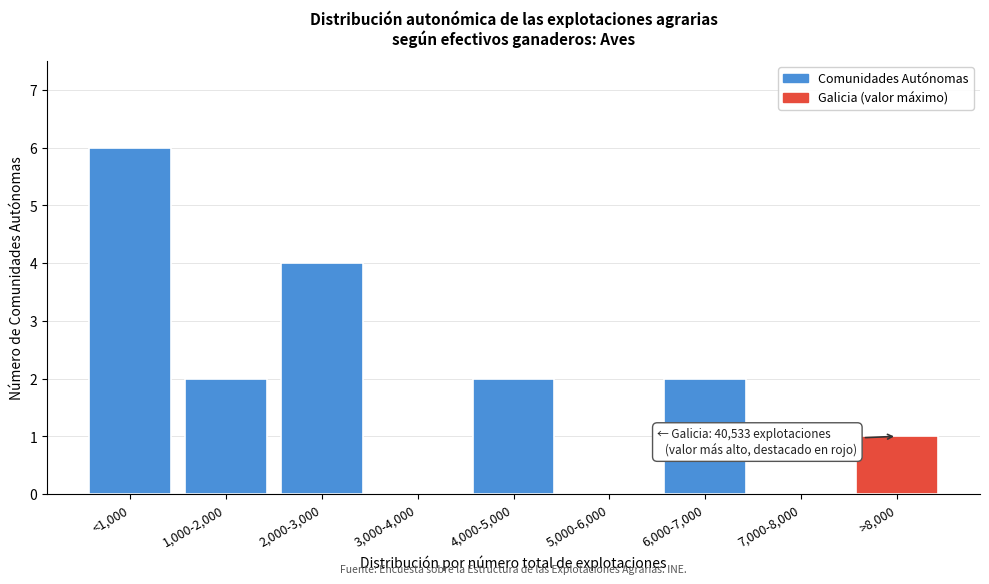

Reading left to right, transcribe all the data shown in this chart.

<1,000=6	1,000-2,000=2	2,000-3,000=4	3,000-4,000=0	4,000-5,000=2	5,000-6,000=0	6,000-7,000=2	7,000-8,000=0	>8,000=1